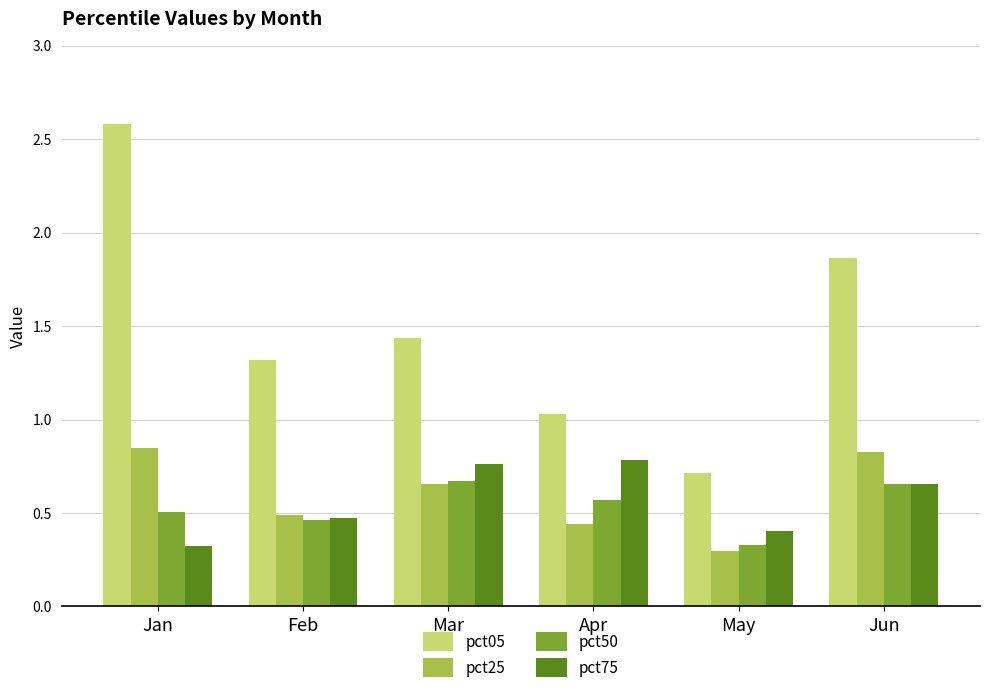

At which label is pct25 closest to 0?

May